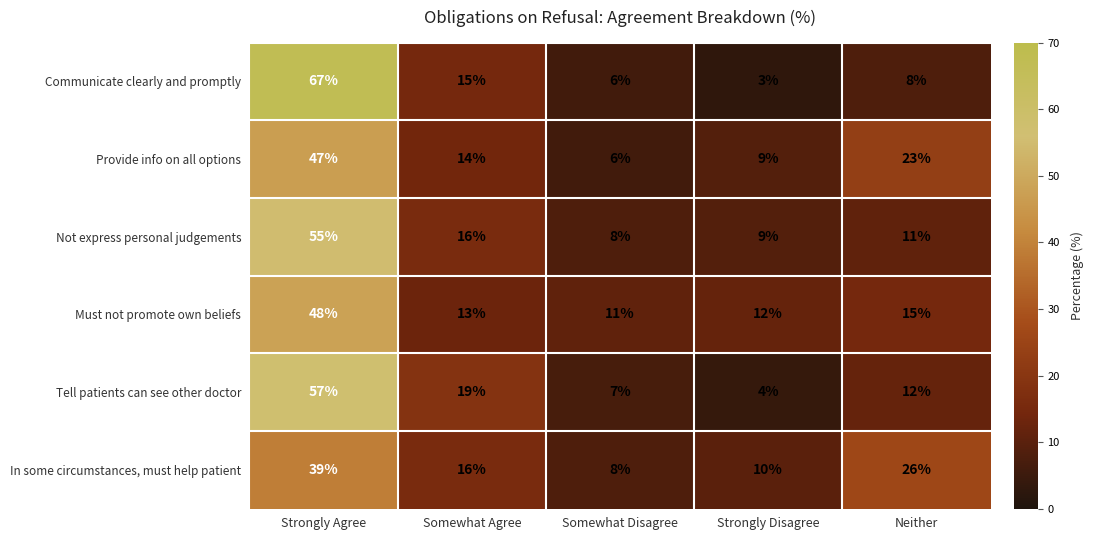

The In some circumstances, must help patient series shows 39 at Strongly Agree. True or false?

True